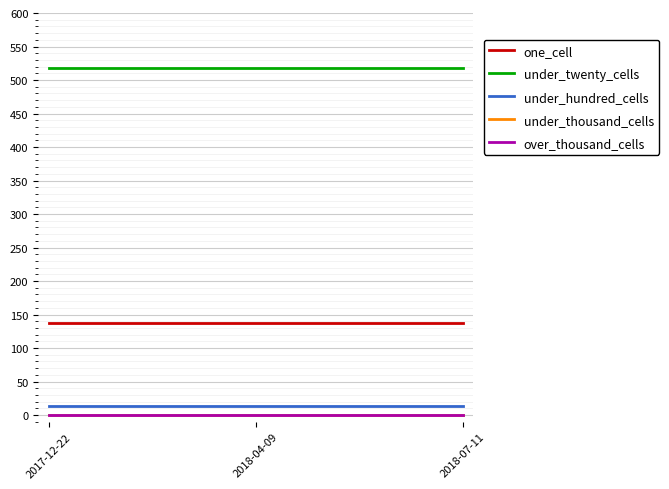

Between 2017-12-22 and 2018-07-11, which is larger?

2017-12-22